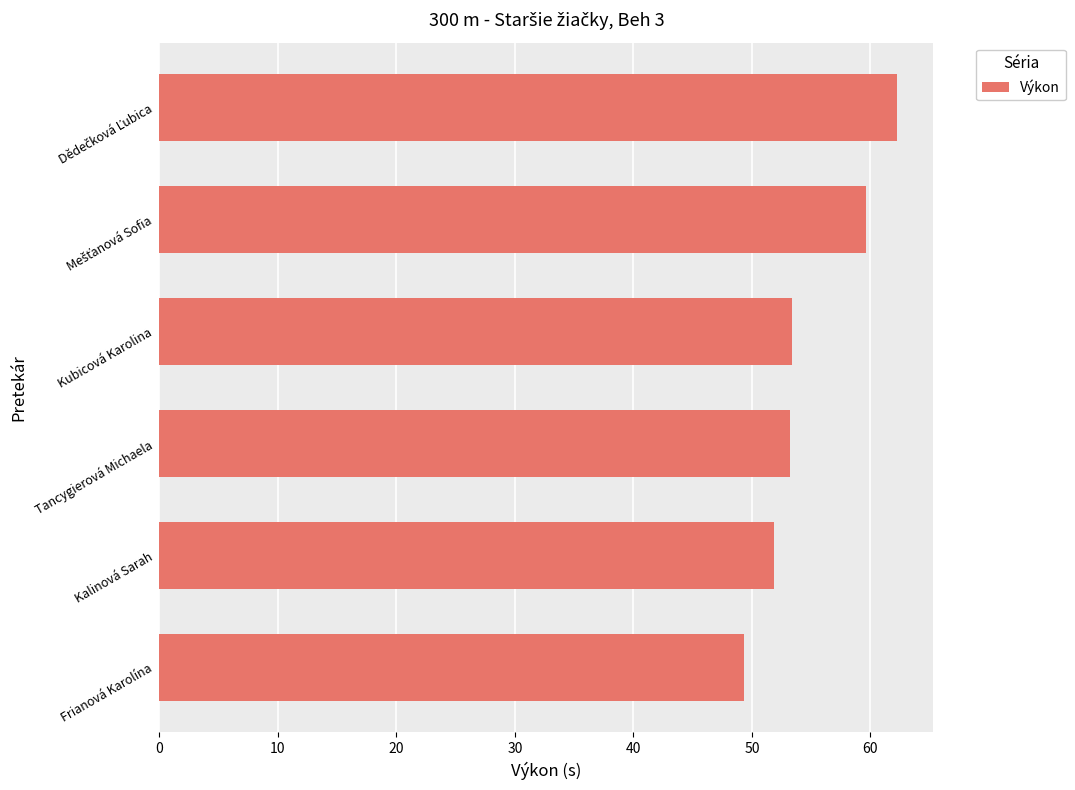

Is it true that the value at Frianová Karolína is 49.3?

True